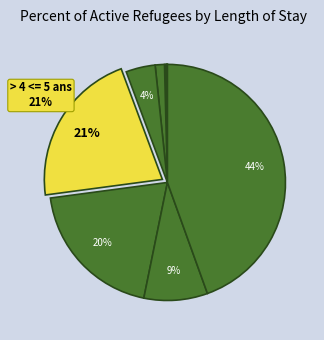

To the nearest percent, what is the difference between the largest and smallest slice percentages?

44%